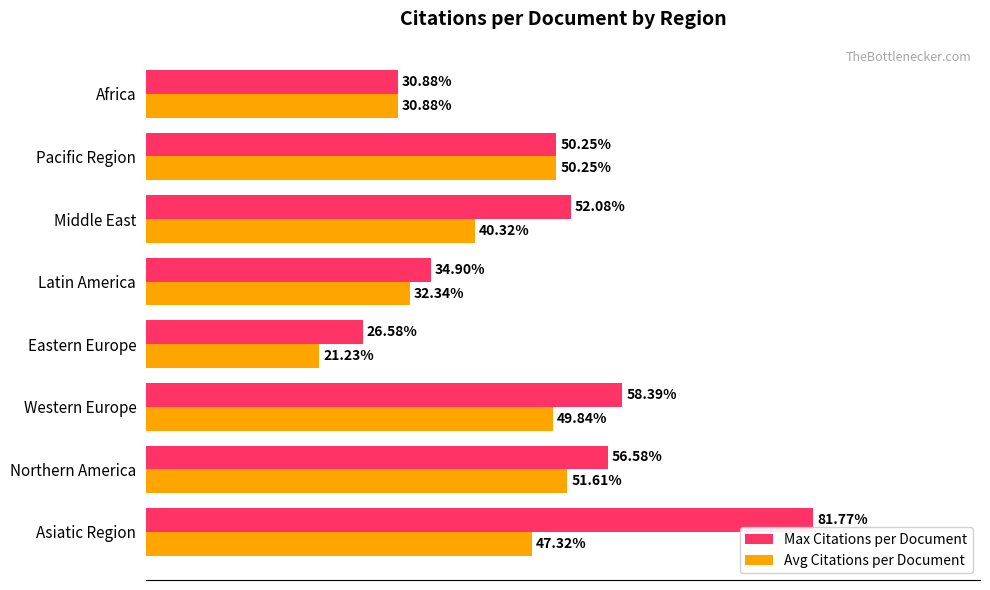

Which series has the largest range (max minus min)?

Max Citations per Document